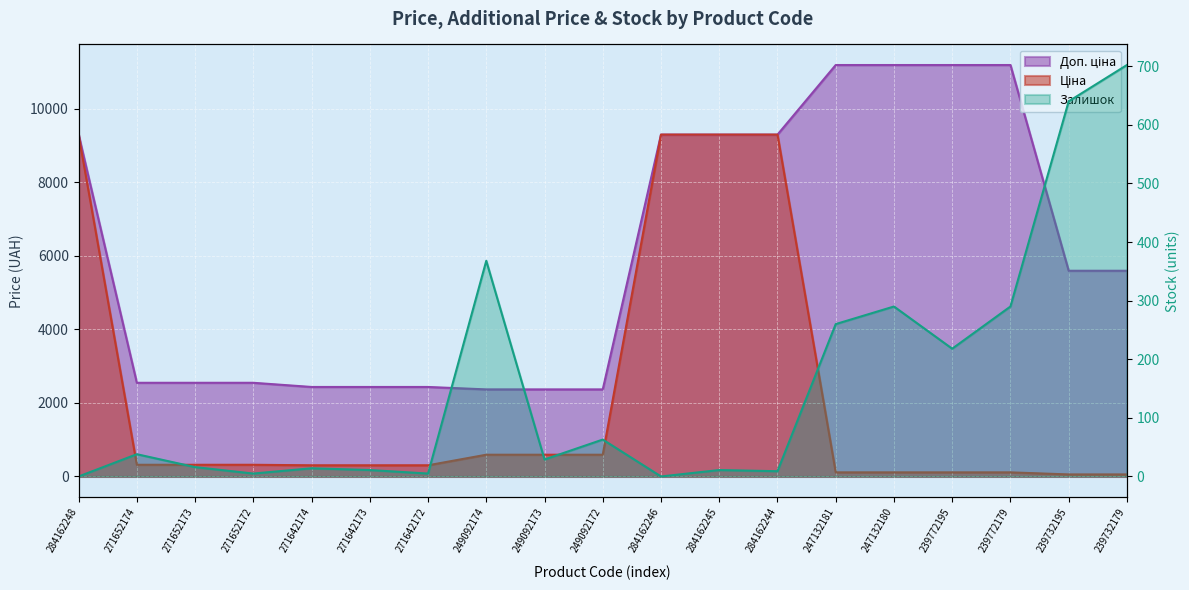

What is the difference between the maximum and second lowest values in the Ціна series?

9234.6